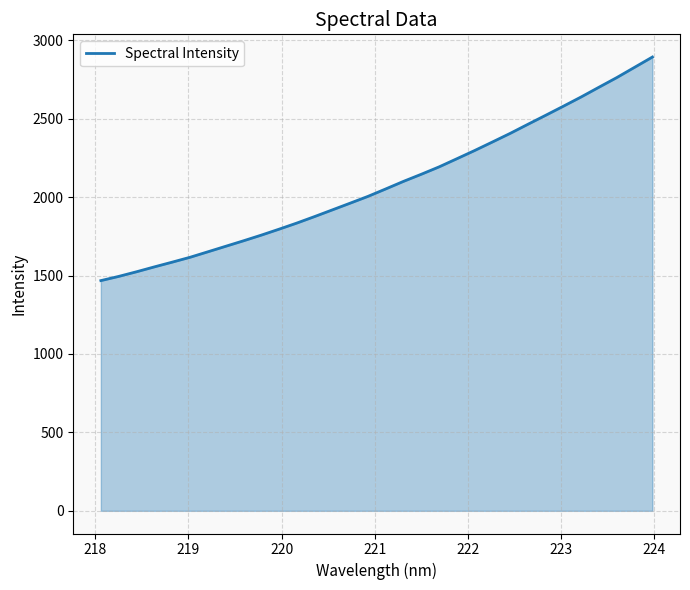

What is the minimum value shown in the chart?

1467.8